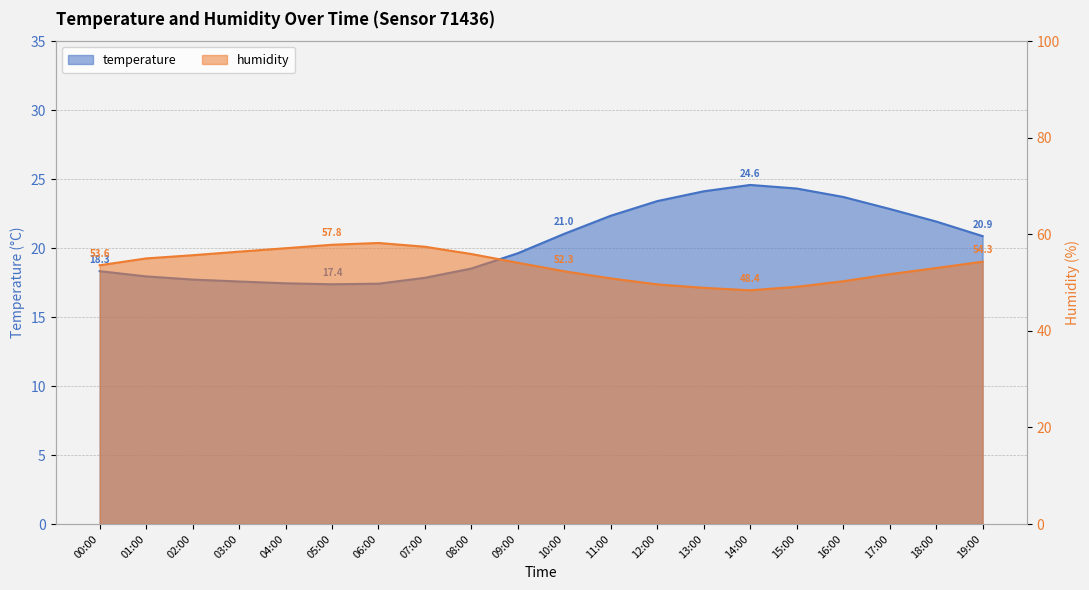

True or false: humidity and temperature intersect in this chart.

False